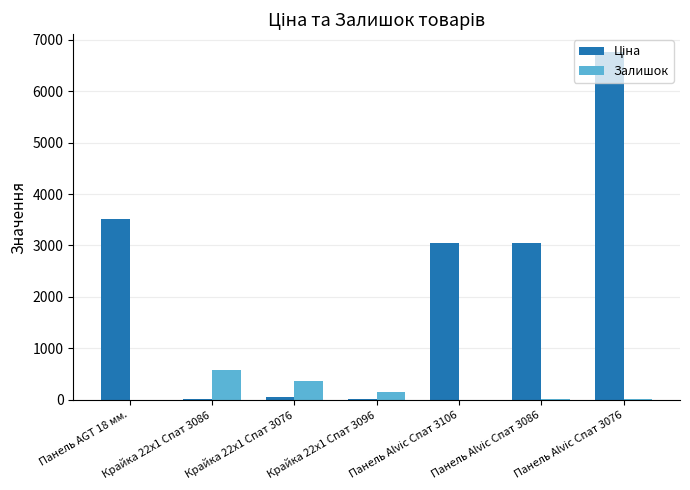

Which label corresponds to the largest value in the chart?

Панель Alvic Спат 3076